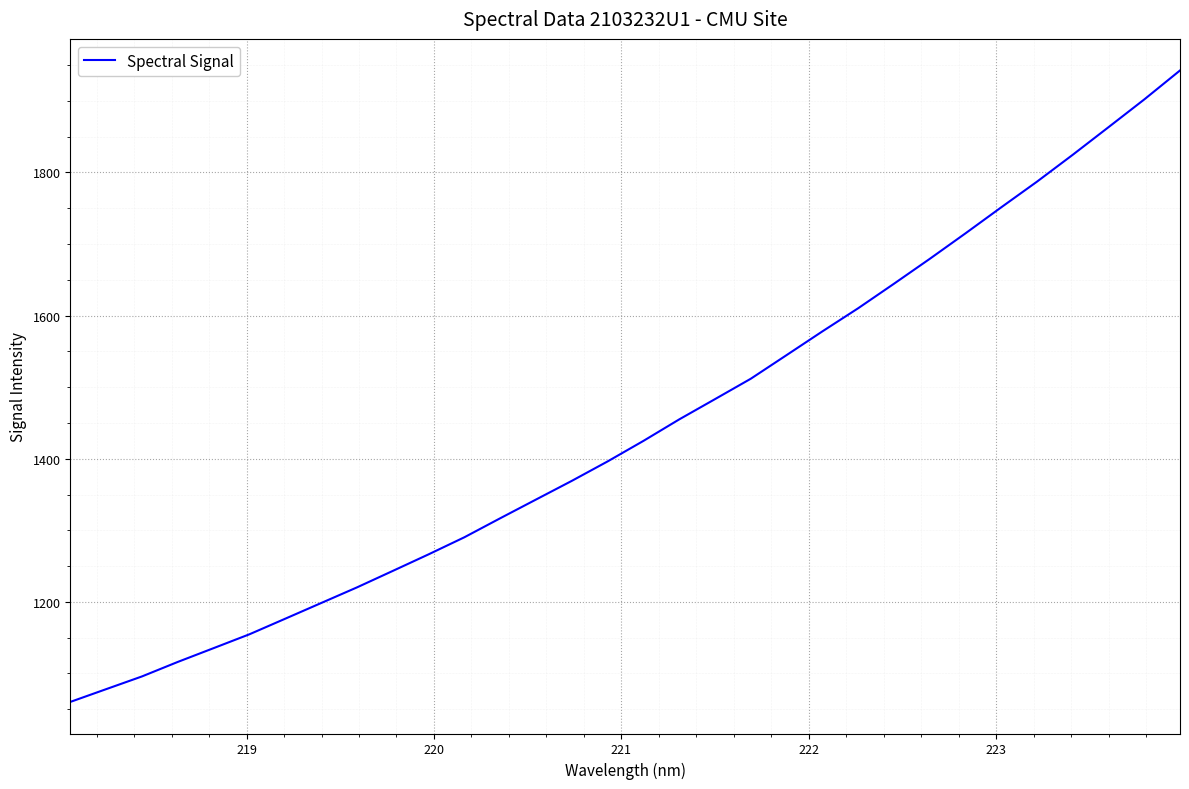

What is the difference between the maximum and minimum values?

882.0